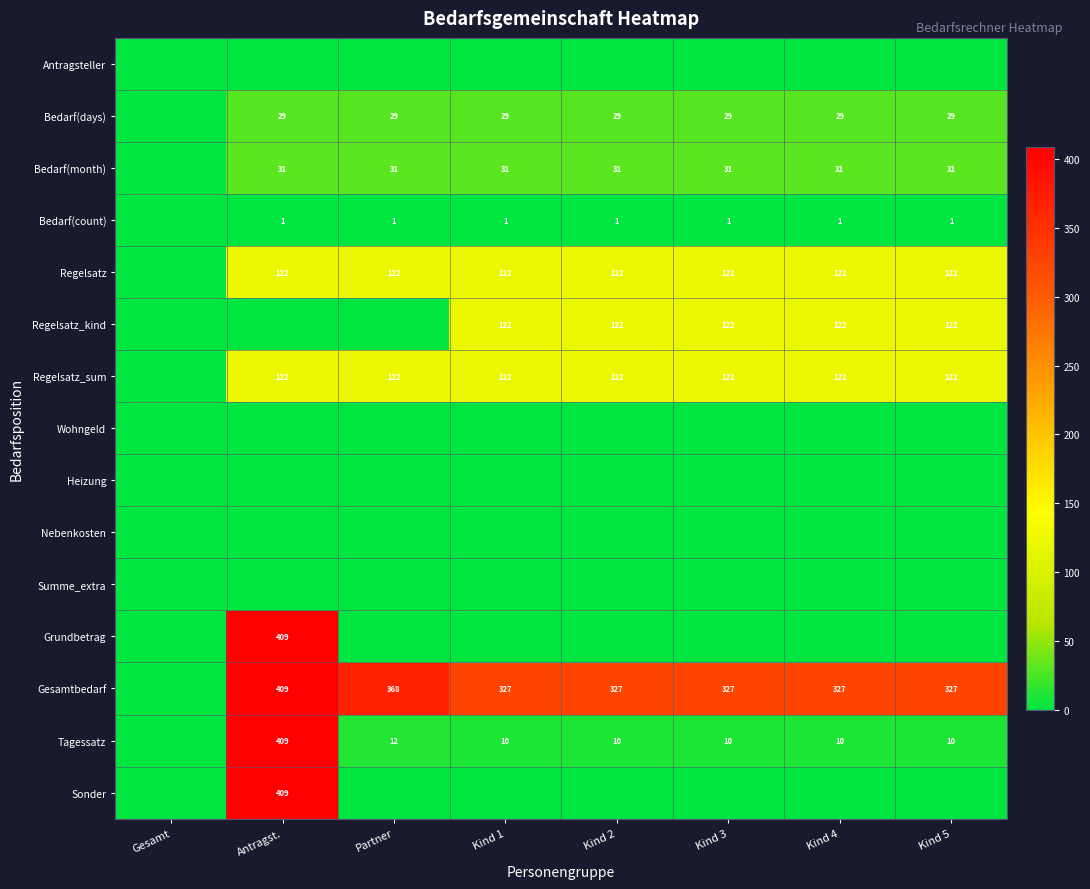

True or false: Bedarf(count) has a value of 0 at Kind 3.

False